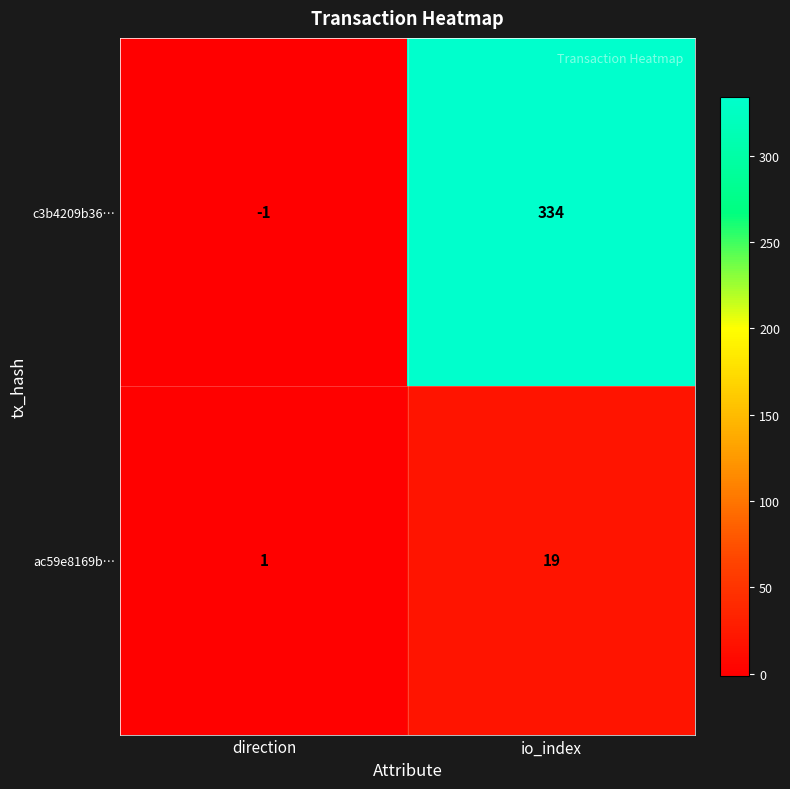

True or false: c3b4209b36… has a value of 199 at io_index.

False